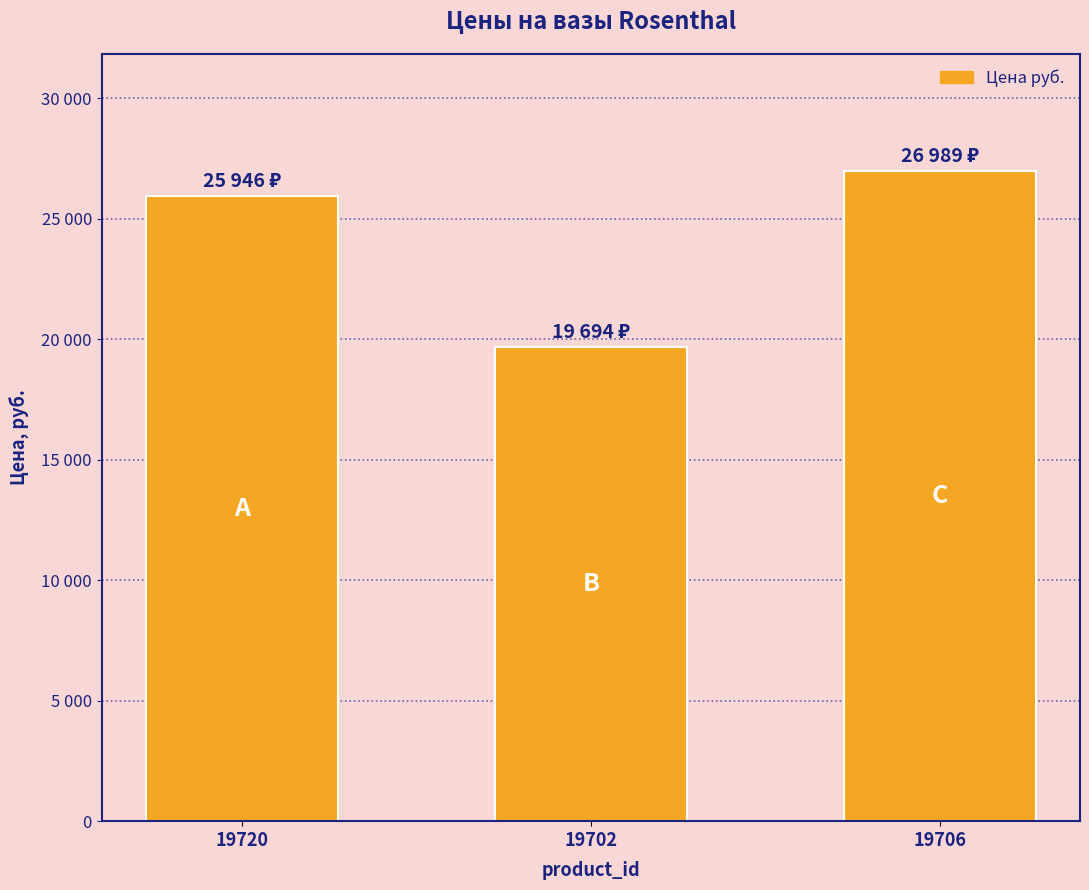

Reading left to right, list all the values displayed in this chart.

19720=25946	19702=19694	19706=26989